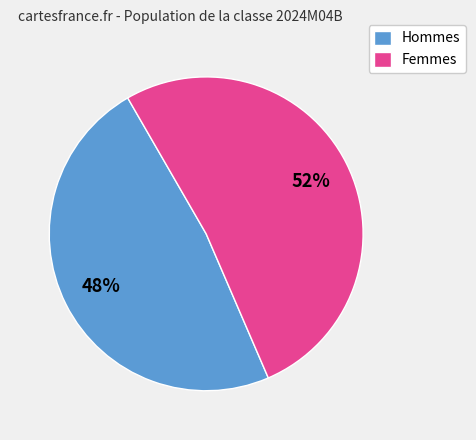

Which category has the biggest portion of the pie?

Femmes